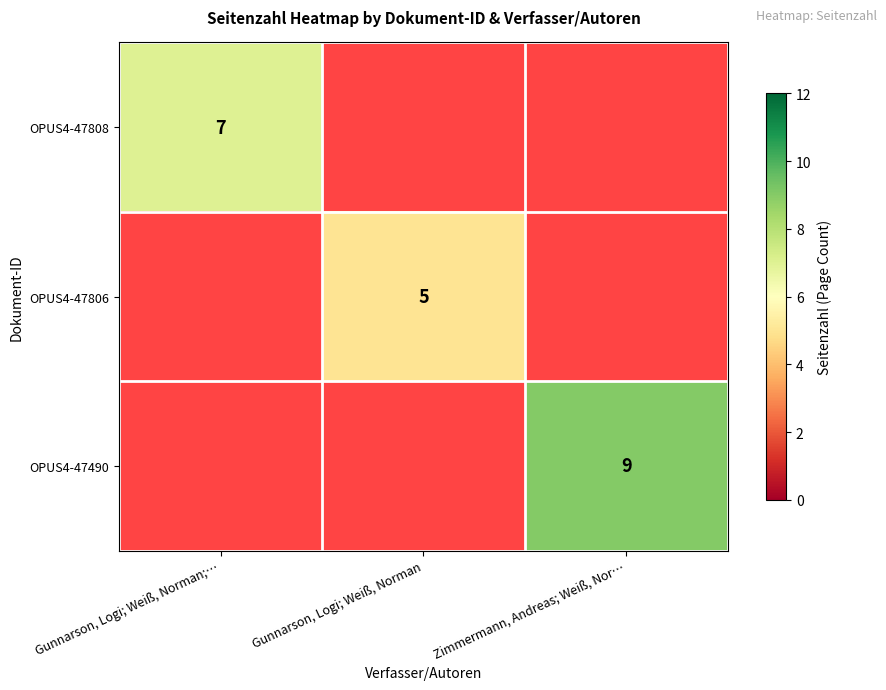

True or false: OPUS4-47490 has a value of 6 at Zimmermann, Andreas; Weiß, Nor….

False